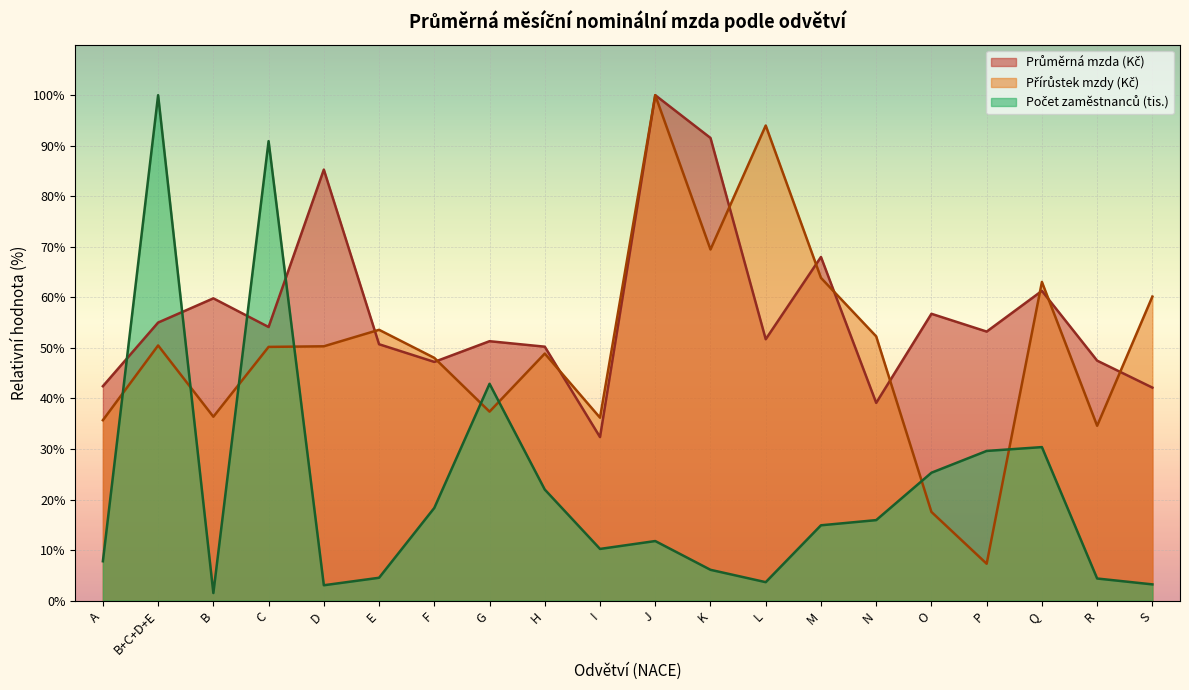

What is the maximum value for Počet zaměstnanců (tis.)?

100.0